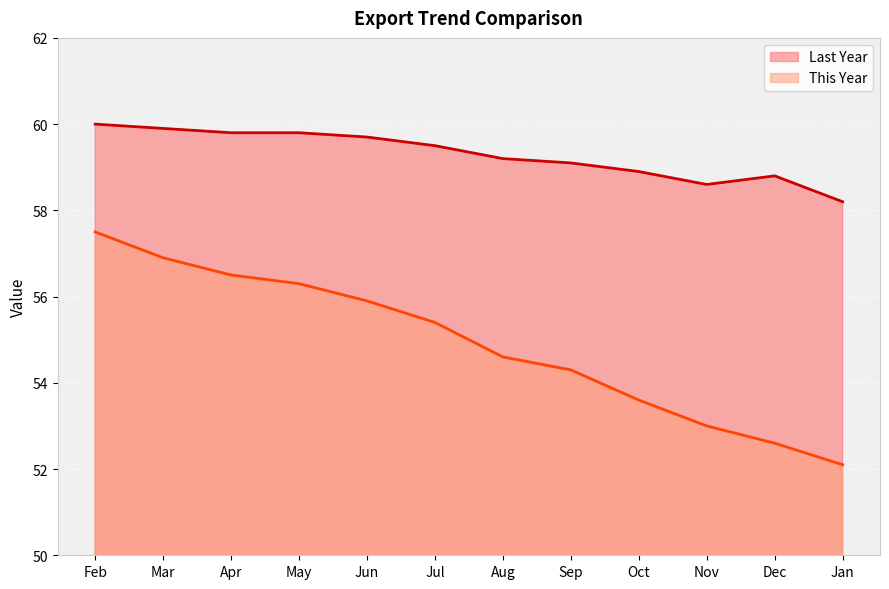

True or false: This Year and Last Year intersect in this chart.

False